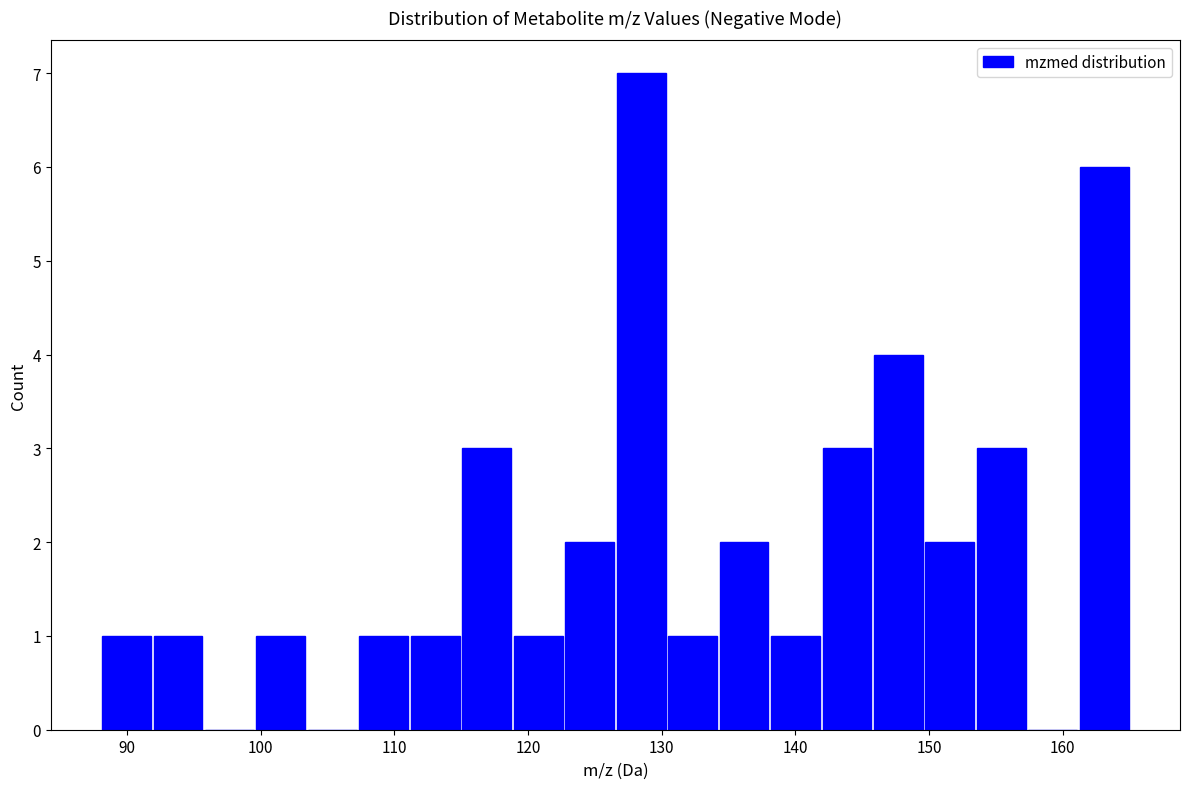

Around what value on the x-axis is the tallest bar? Give the approximate position of its centre, as read against the axis.

128